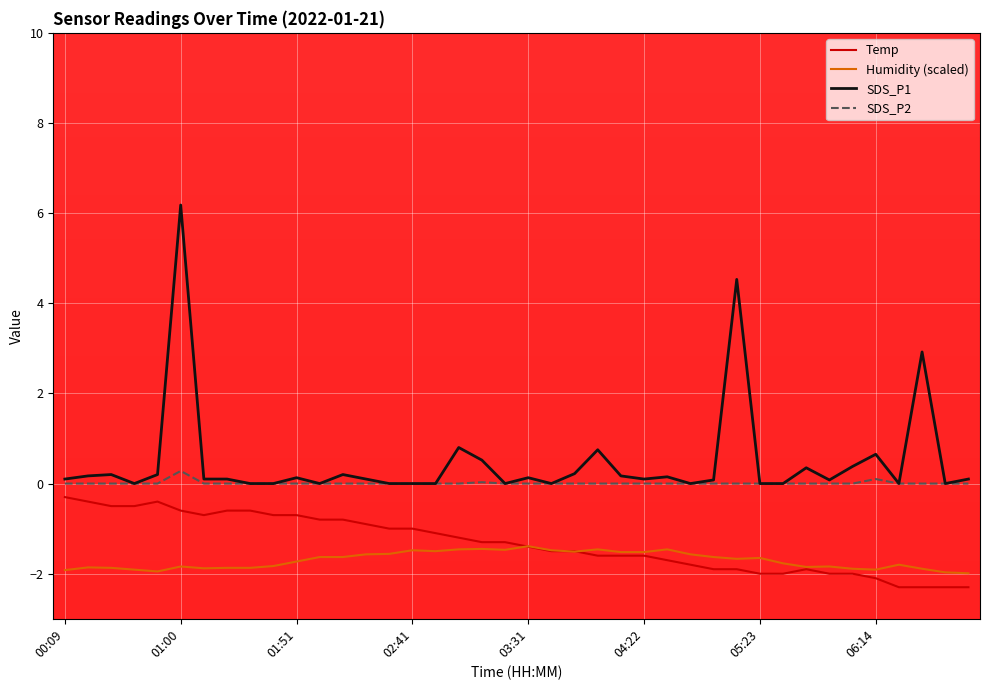

Rank the series by their average value, from lowest to highest.

Humidity (scaled), Temp, SDS_P2, SDS_P1